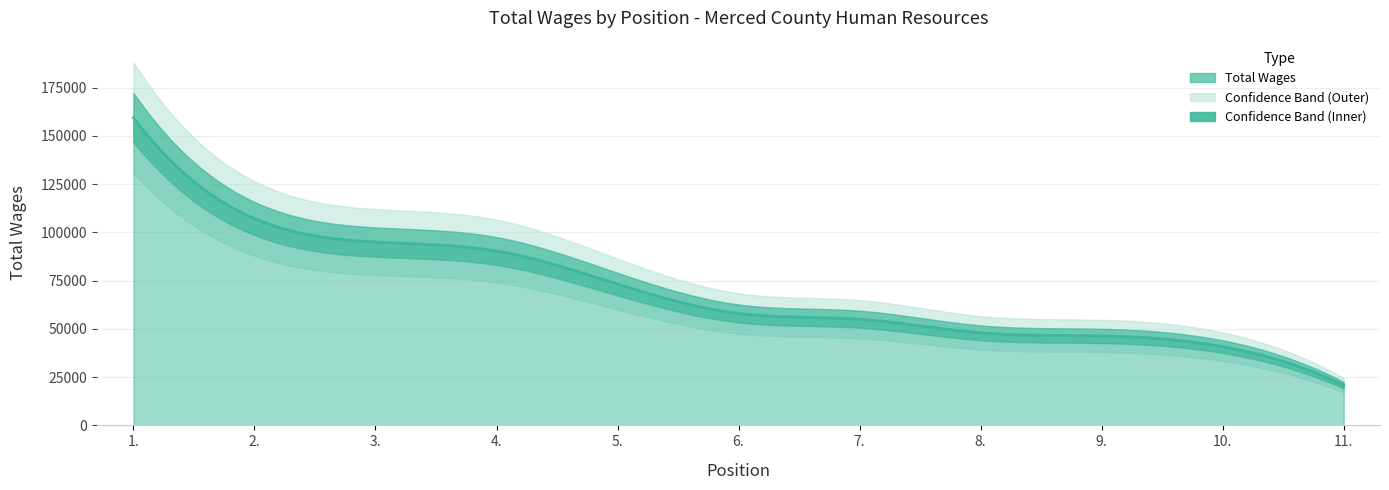

What is the value of the 4th point from the left?

90377